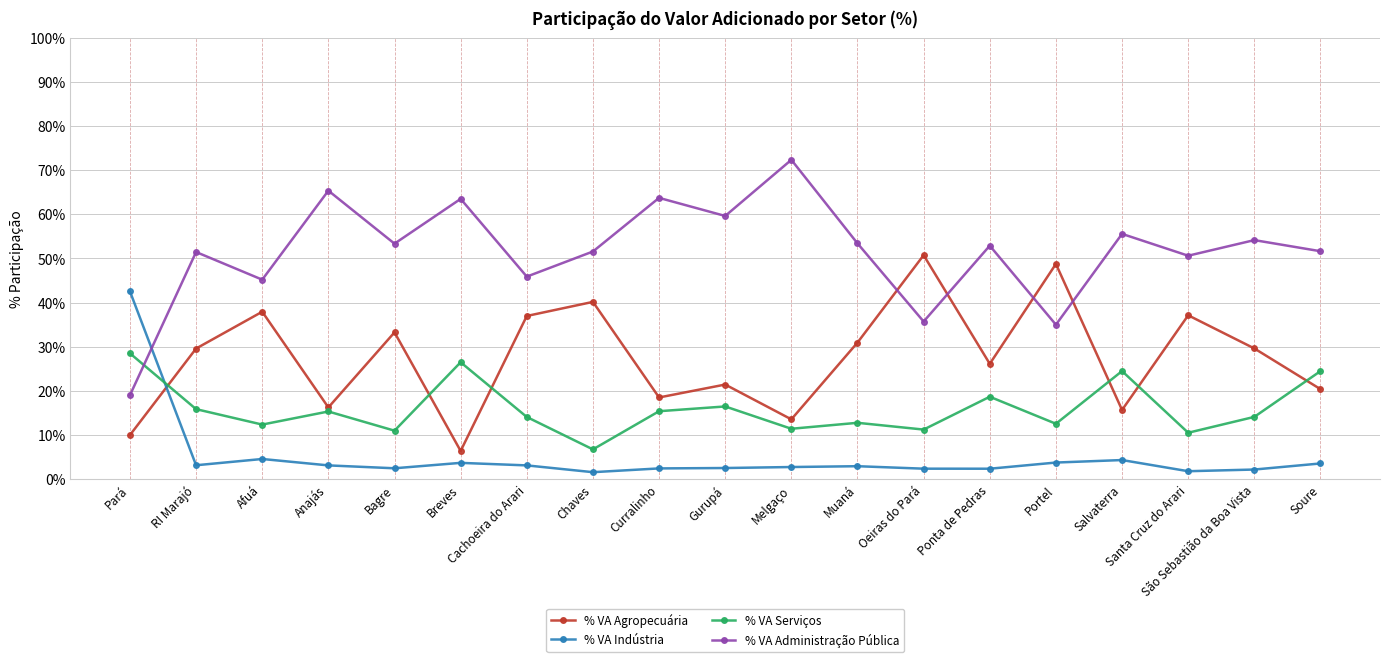

The value of % VA Agropecuária at RI Marajó is 51.0. True or false?

False